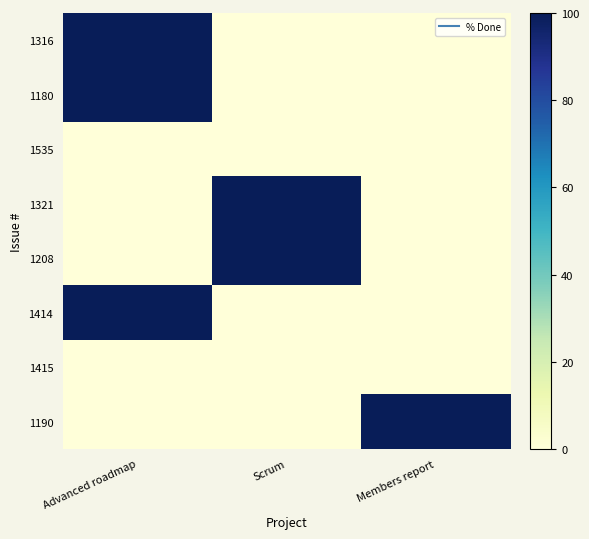

At how many categories does at least one series exceed 44?

3